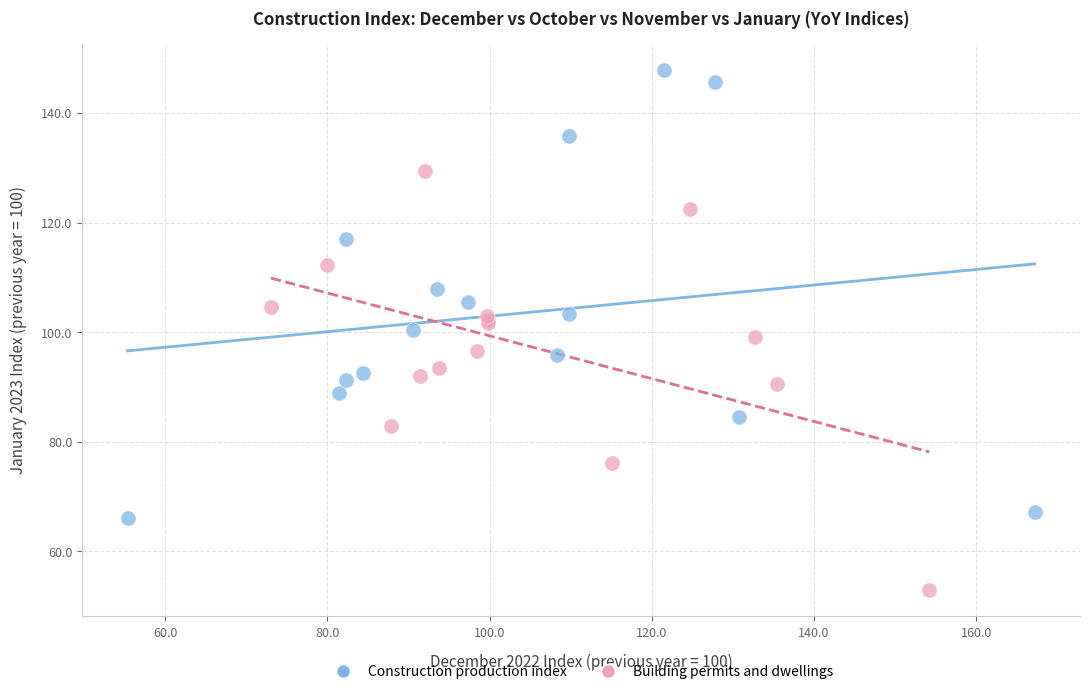

Which series contains the lowest Y value?

Building permits and dwellings